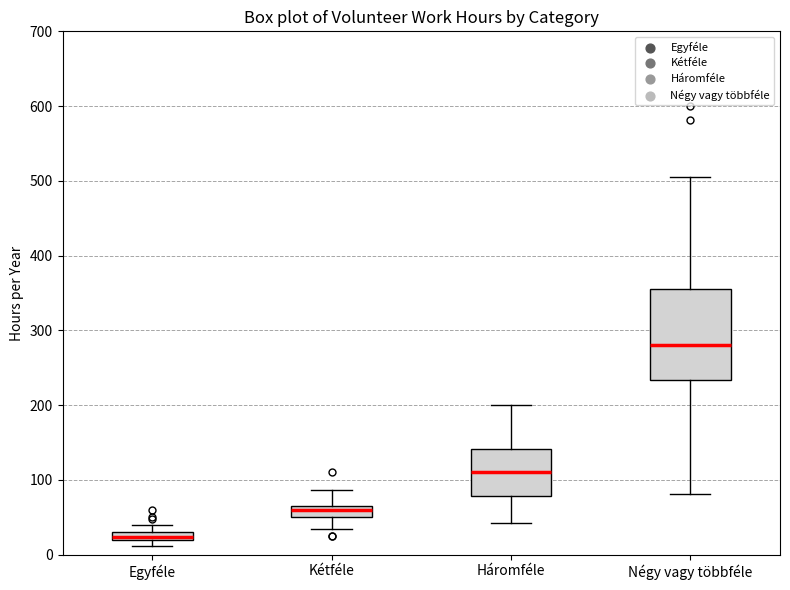

Which box is the tallest, from its lower edge to its upper edge?

Négy vagy többféle